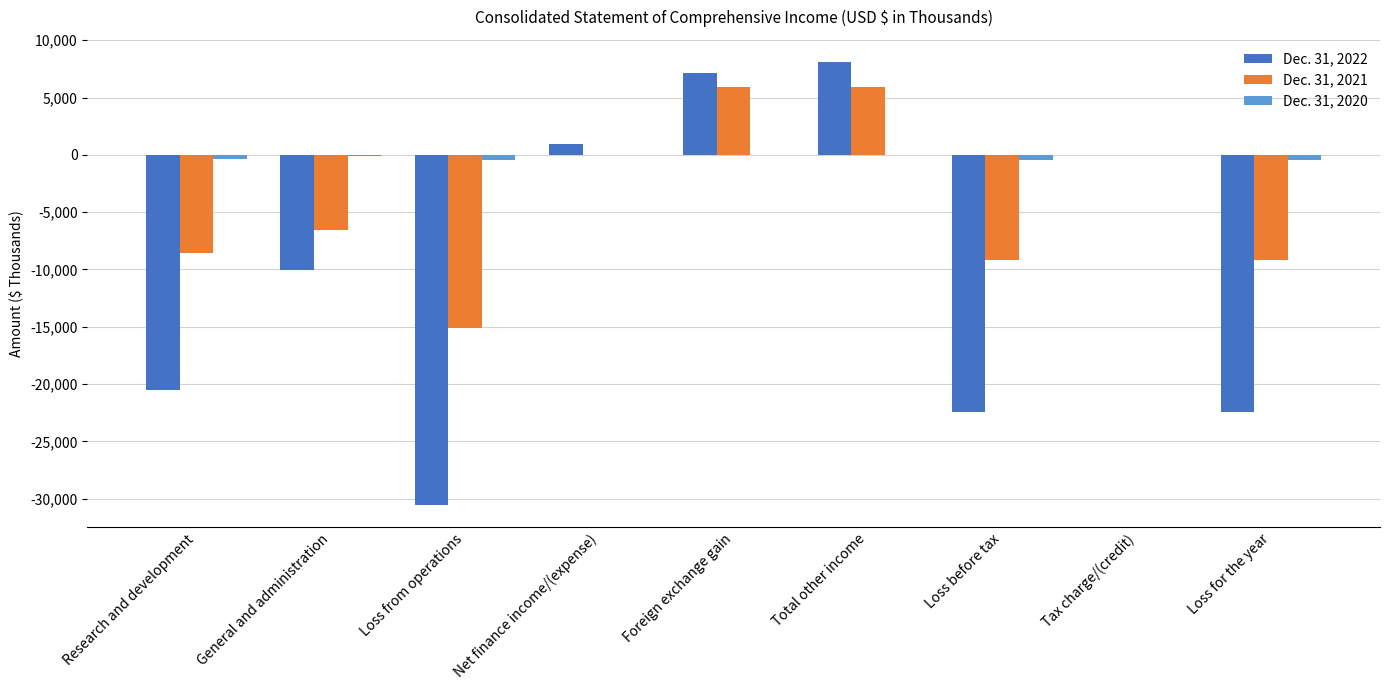

Which series has the largest total across all categories?

Dec. 31, 2020